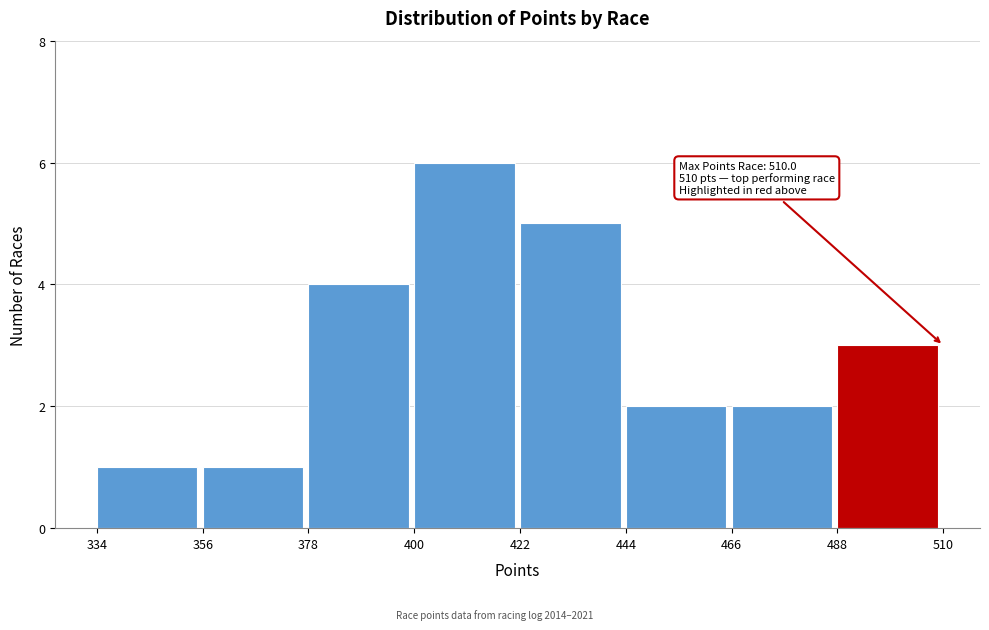

Over which range of the x-axis is the bar tallest?

400 to 422